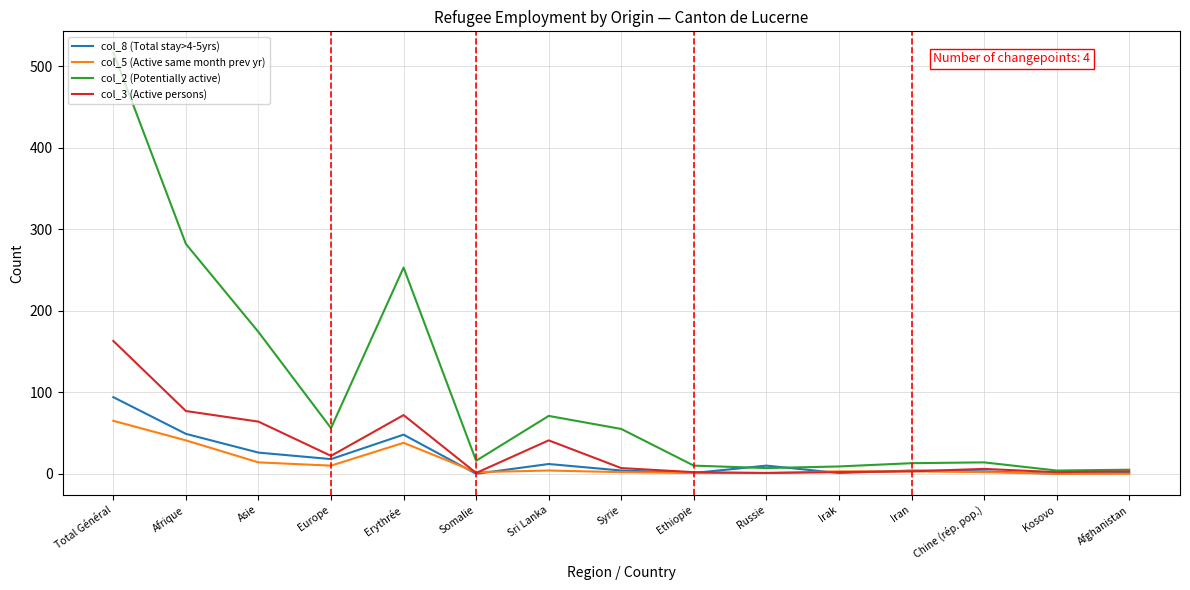

Where is col_2 (Potentially active) nearest to the value 260?

Erythrée